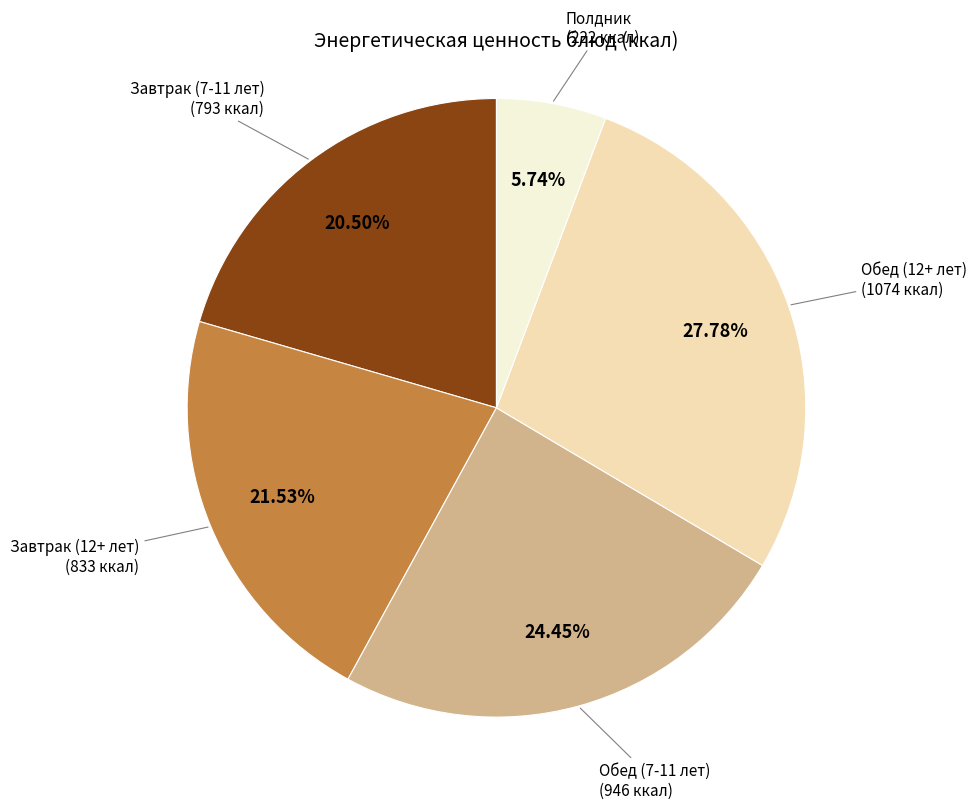

Count the number of slices in the pie.

5